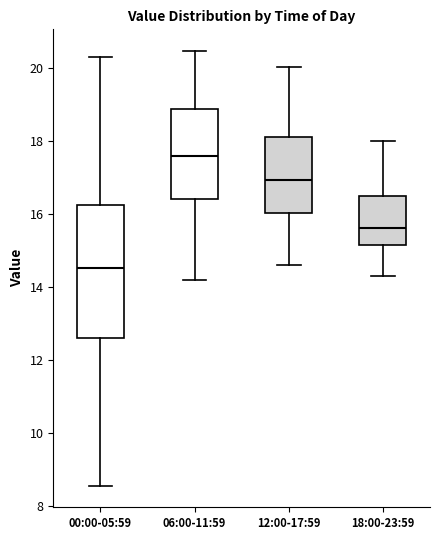

Reading left to right, transcribe this box plot: for each box, give where its median line is, the range the box spans, and where its two whiskers end, as read against the y-axis. The values are not printed on the chart, so give them approximately, as read against the axis.

00:00-05:59: median 14.6, box 12.6 to 16.2, whiskers 8.6 to 20.4
06:00-11:59: median 17.6, box 16.4 to 18.8, whiskers 14.2 to 20.4
12:00-17:59: median 17.0, box 16.0 to 18.2, whiskers 14.6 to 20.0
18:00-23:59: median 15.6, box 15.2 to 16.6, whiskers 14.4 to 18.0